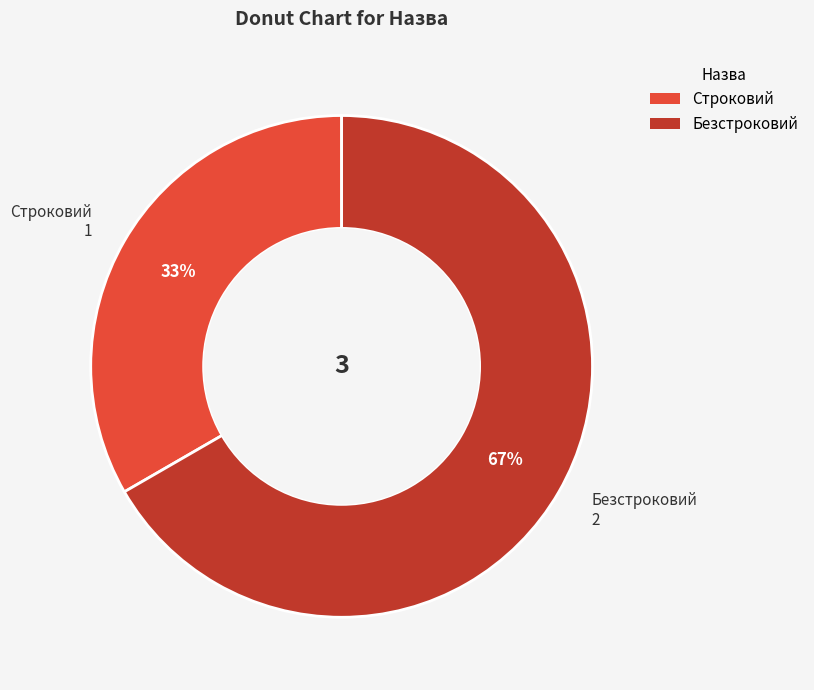

To the nearest percent, what is the combined percentage of Безстроковий and Строковий?

100%